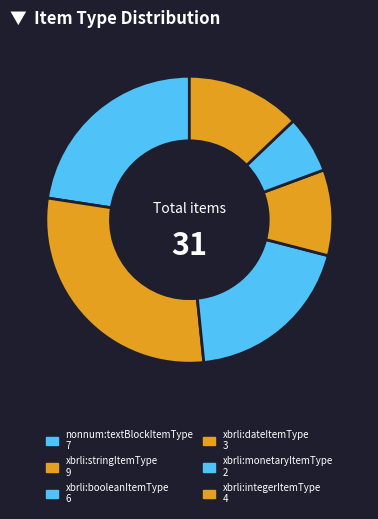

Which category has the smallest portion of the pie?

xbrli:monetaryItemType